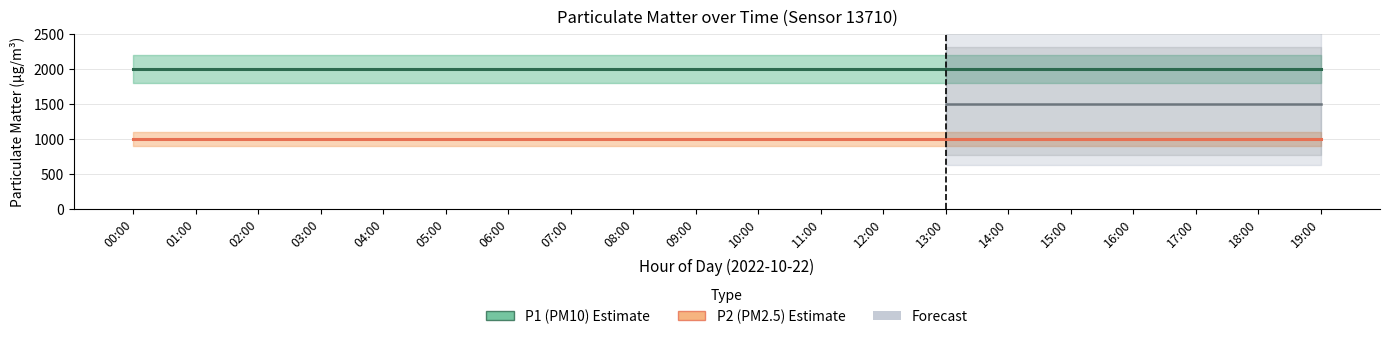

What is the difference between the highest and lowest values at 15:00?

1000.0